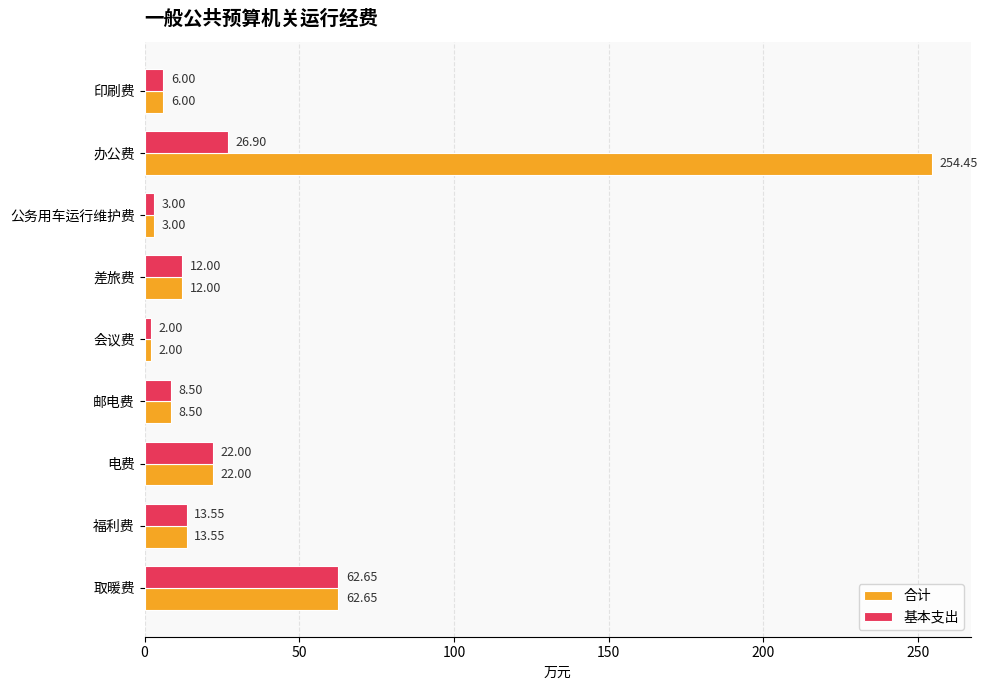

What is the difference between the maximum and minimum values in the 基本支出 series?

60.6